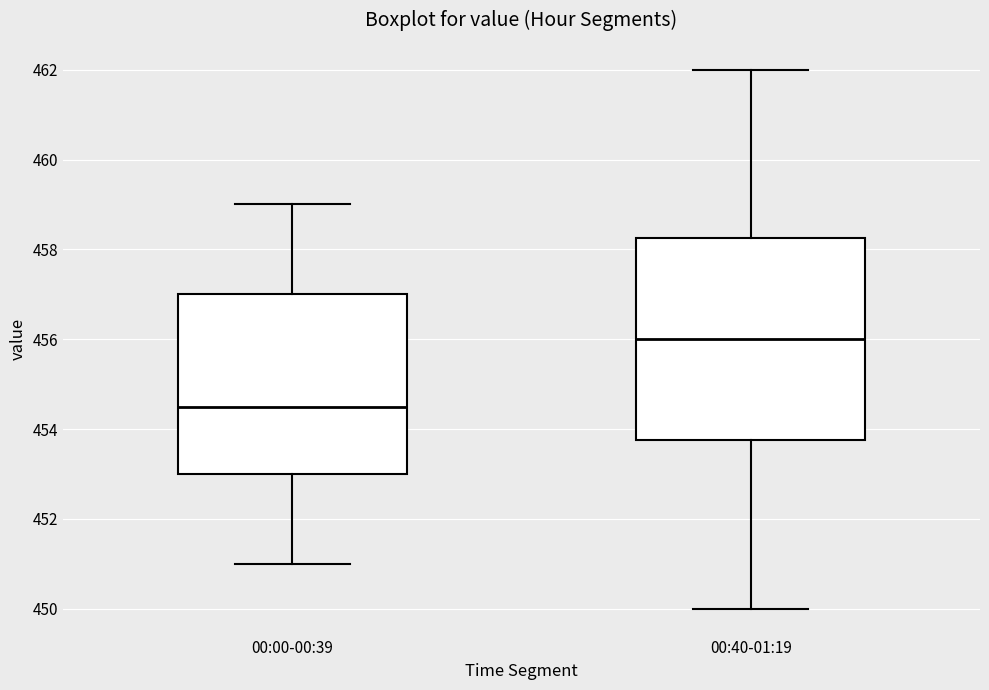

Which box's median line is the lowest?

00:00-00:39